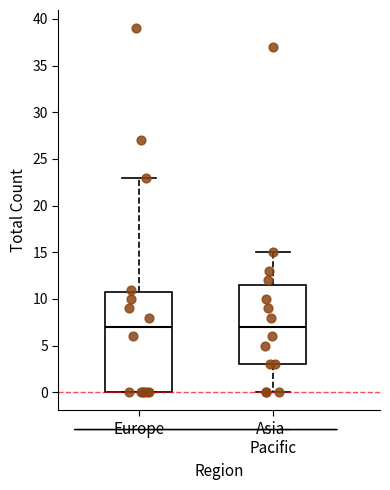

Reading left to right, transcribe this box plot: for each box, give where its median line is, the range the box spans, and where its two whiskers end, as read against the y-axis. The values are not printed on the chart, so give them approximately, as read against the axis.

Europe: median 7.0, box 0.0 to 11.0, whiskers 0.0 to 23.0
Asia- Pacific: median 7.0, box 3.0 to 11.5, whiskers 0.0 to 15.0